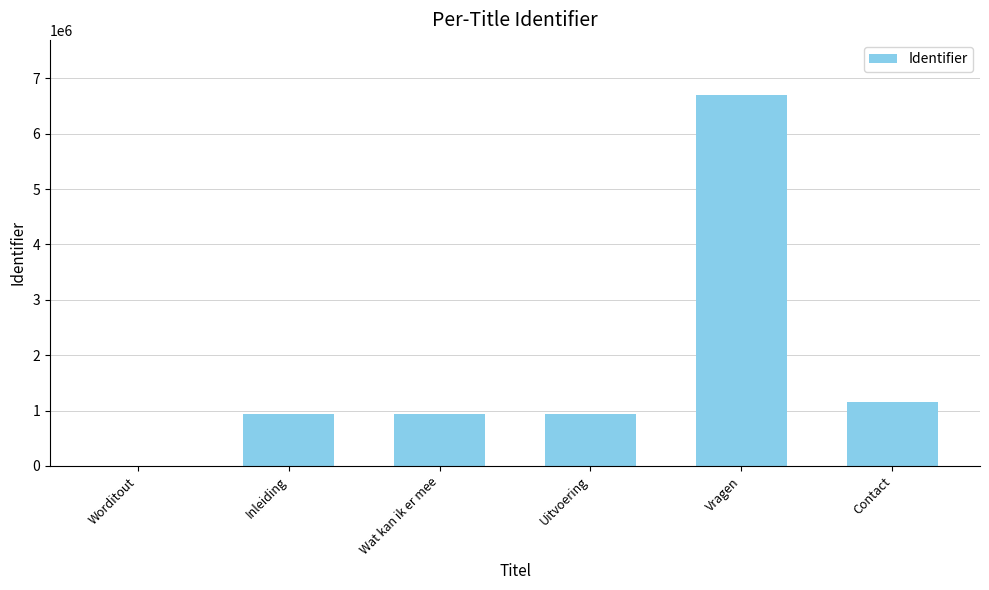

Read the value at Vragen, to the nearest 10.

6689740